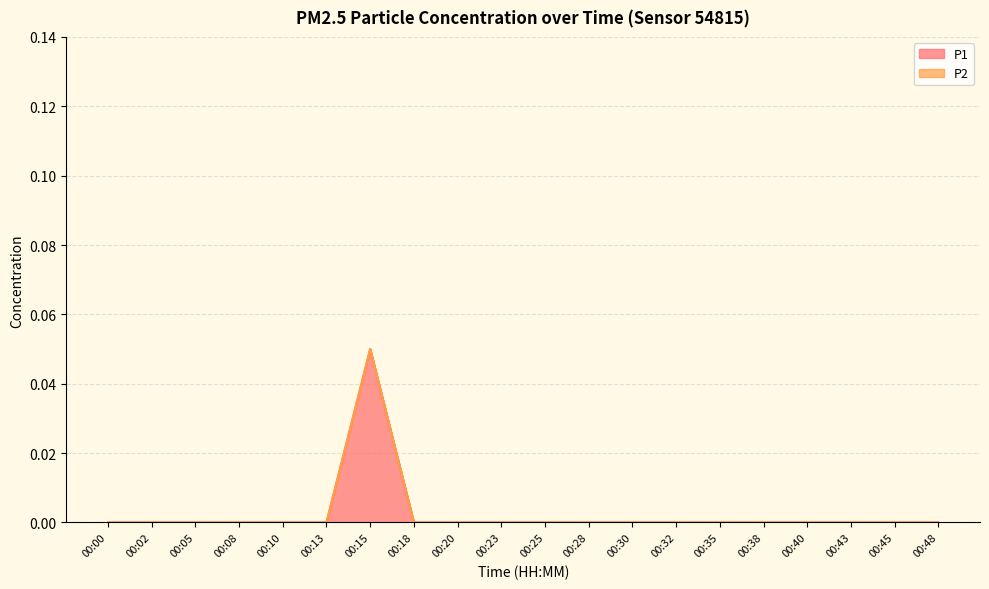

How many values are between 0 and 1?

20